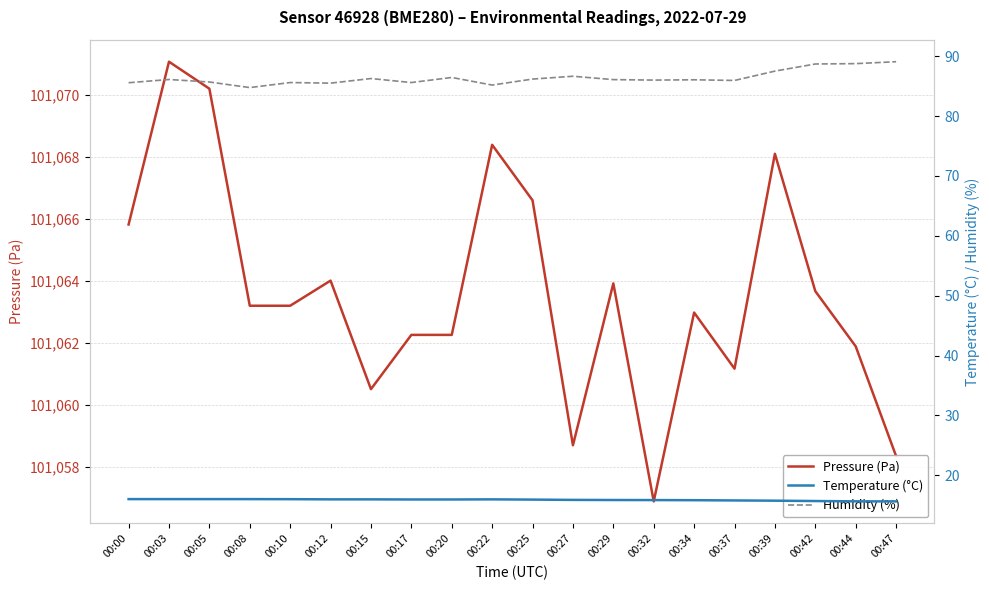

The Temperature (°C) series shows 16.0 at 00:15. True or false?

True